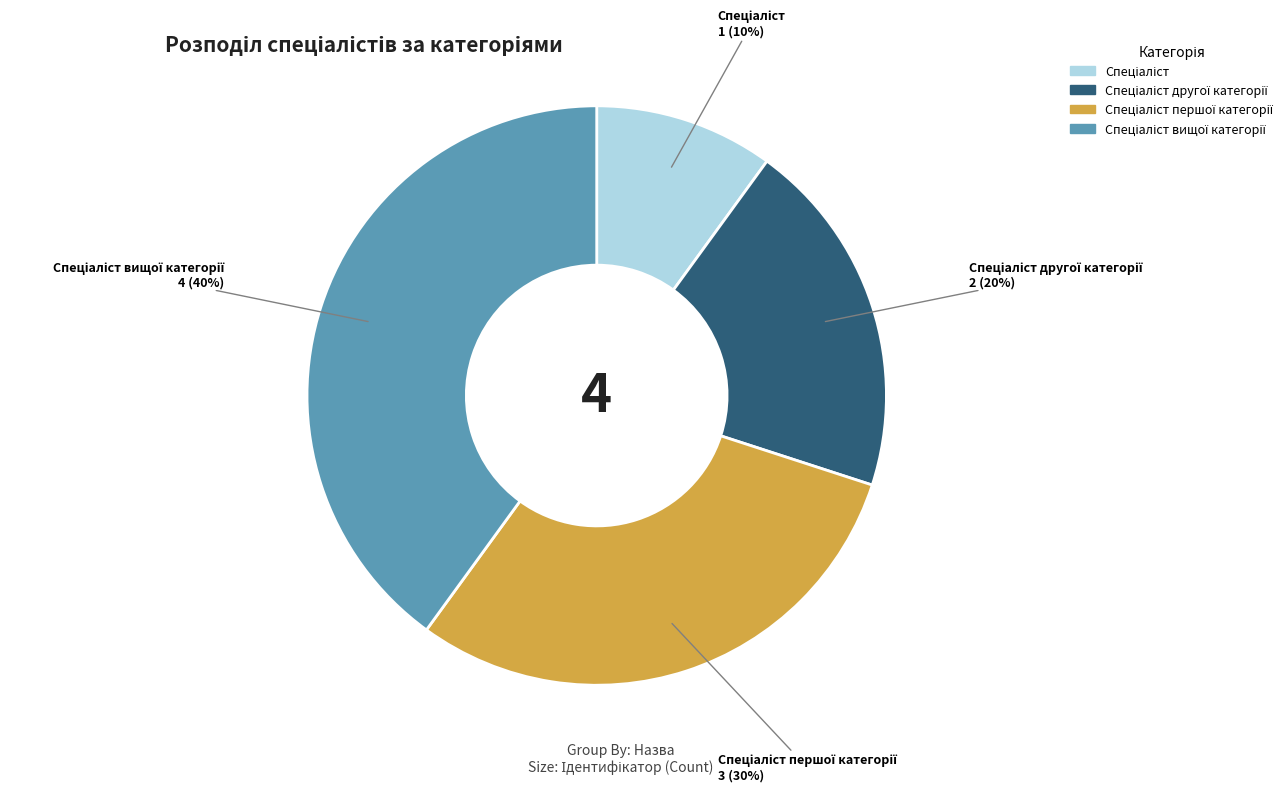

Does any single category account for the majority?

No